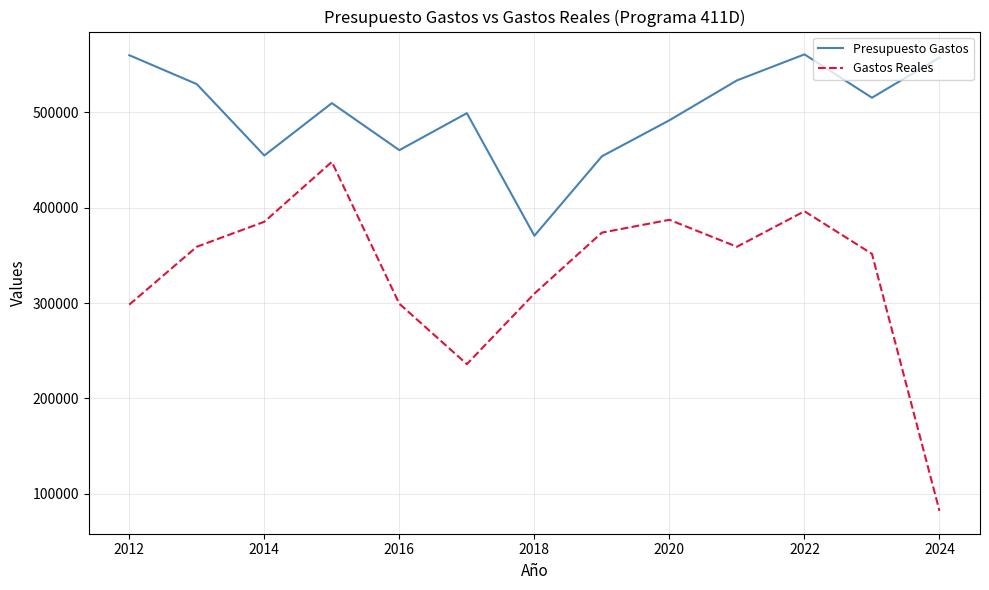

Count the number of categories in the chart.

13